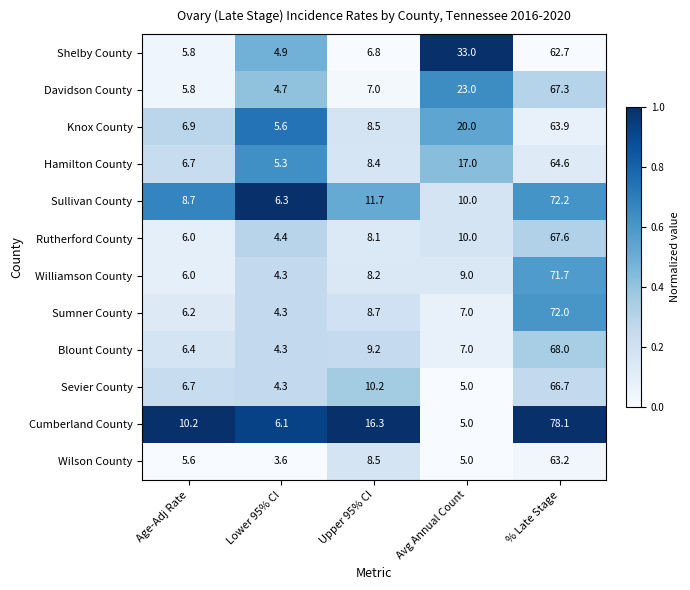

What is the average value of the Williamson County series?

19.8